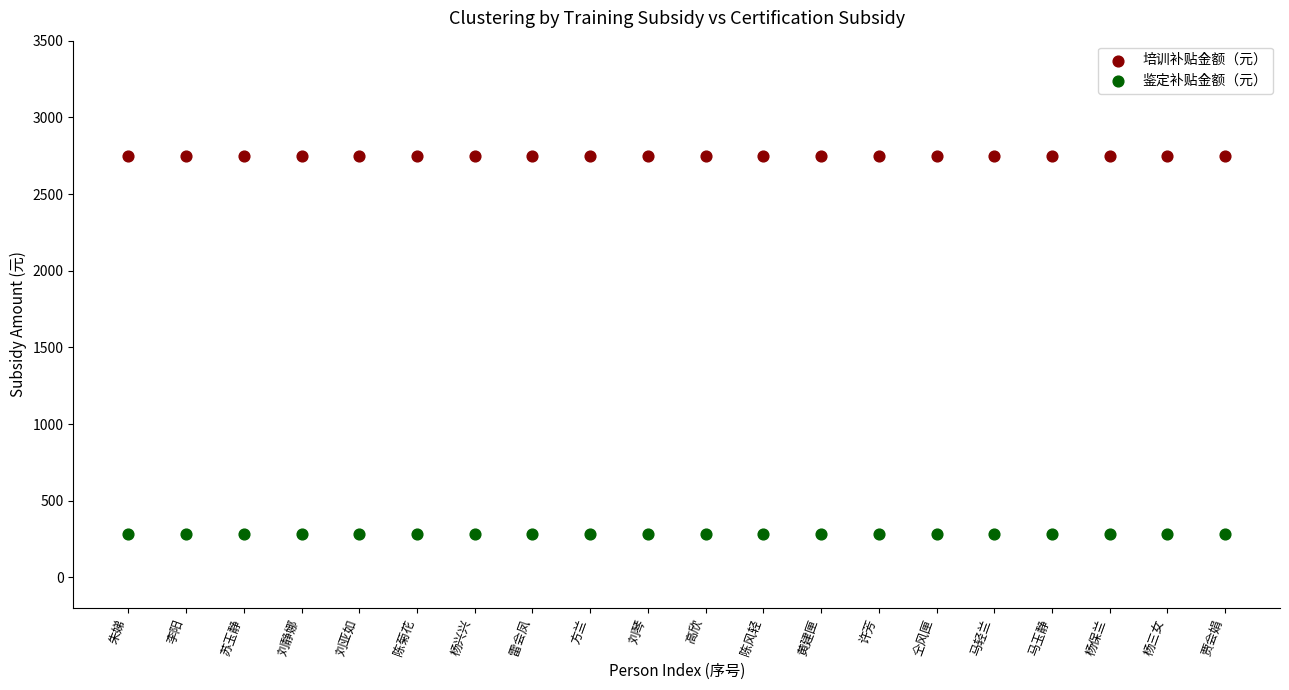

Which series contains the highest Y value?

培训补贴金额（元）